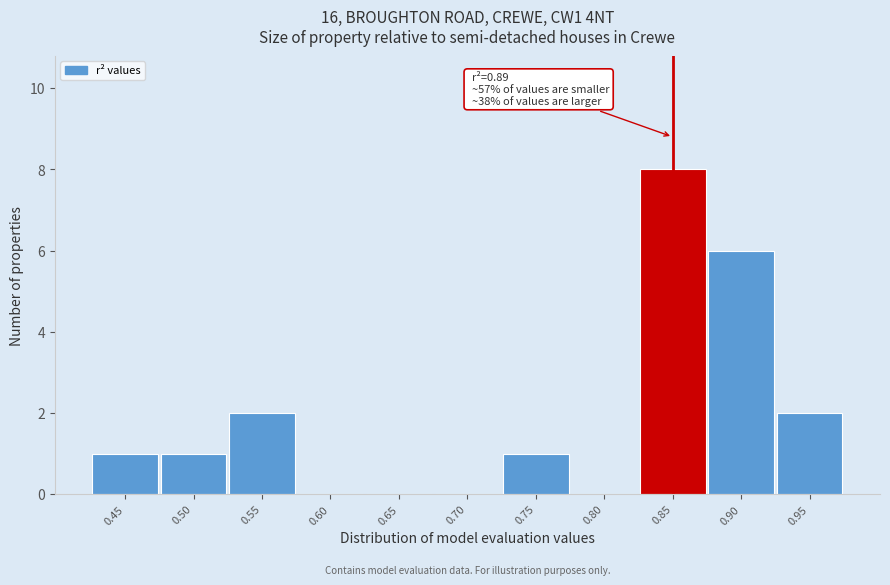

Reading right to left, what are all the values shown in this chart?

0.95=2	0.90=6	0.85=8	0.80=0	0.75=1	0.70=0	0.65=0	0.60=0	0.55=2	0.50=1	0.45=1